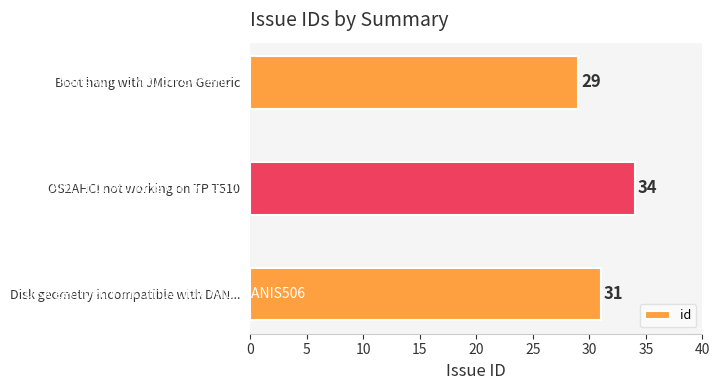

What is the minimum value shown in the chart?

29